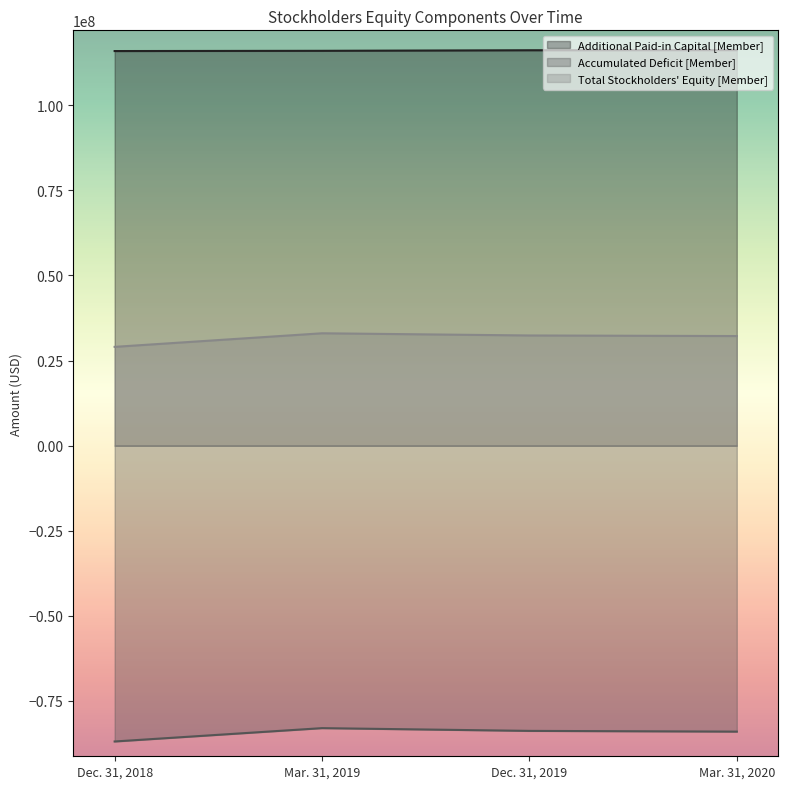

The Total Stockholders' Equity [Member] series shows 32364000 at Dec. 31, 2019. True or false?

True